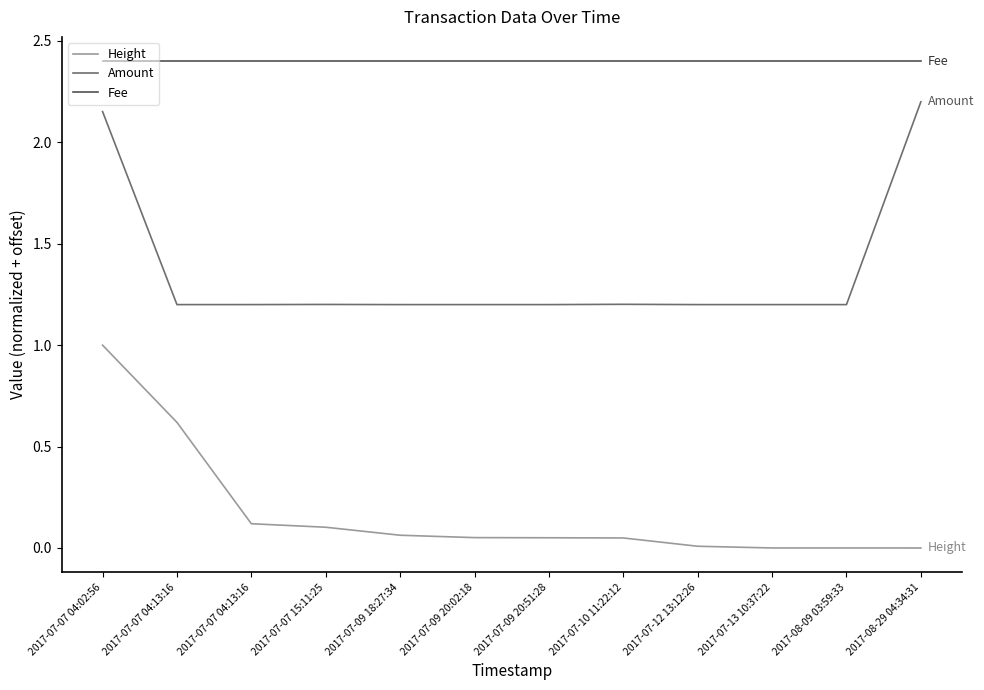

What are all the series names shown in the legend?

Height, Amount, Fee